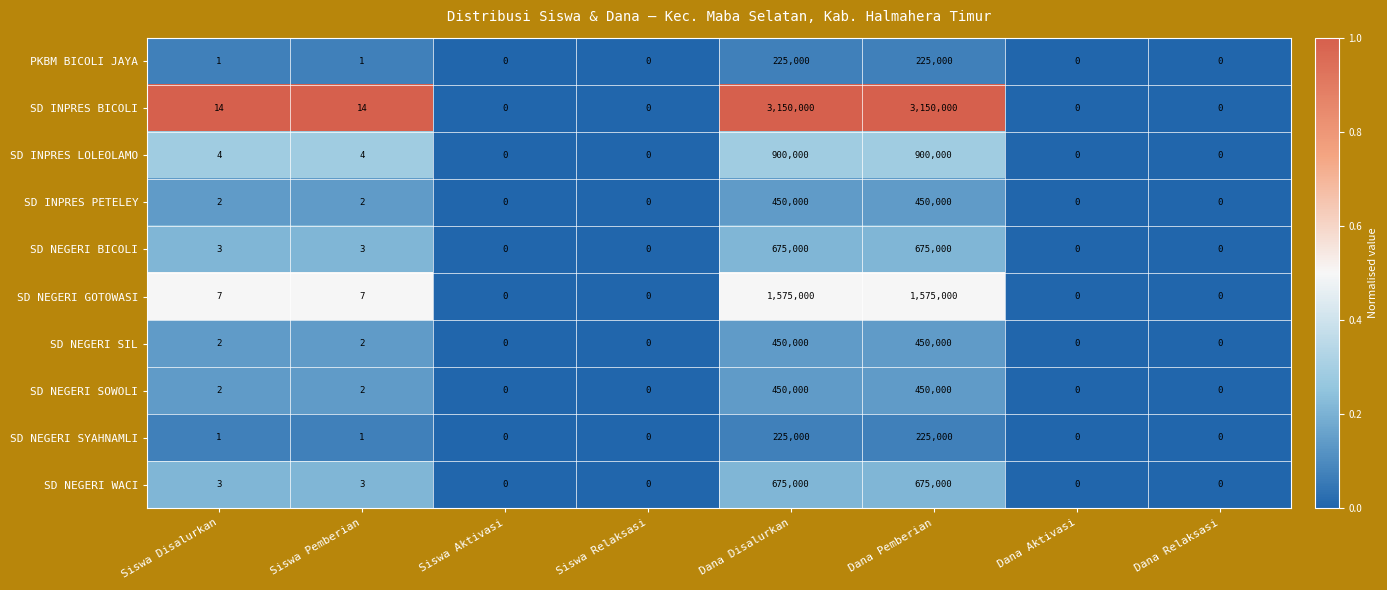

What is the total value across all series at Dana Pemberian?

8775000